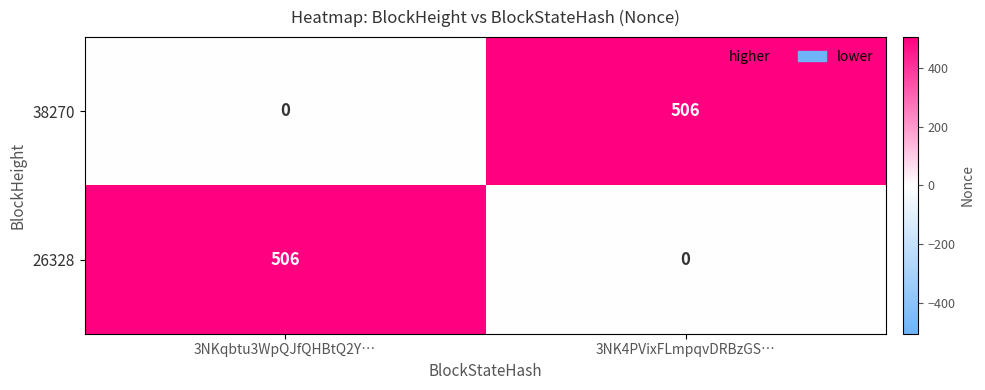

Reading right to left, transcribe all the data shown in this chart.

38270: 3NK4PVixFLmpqvDRBzGS…=506	3NKqbtu3WpQJfQHBtQ2Y…=0
26328: 3NK4PVixFLmpqvDRBzGS…=0	3NKqbtu3WpQJfQHBtQ2Y…=506